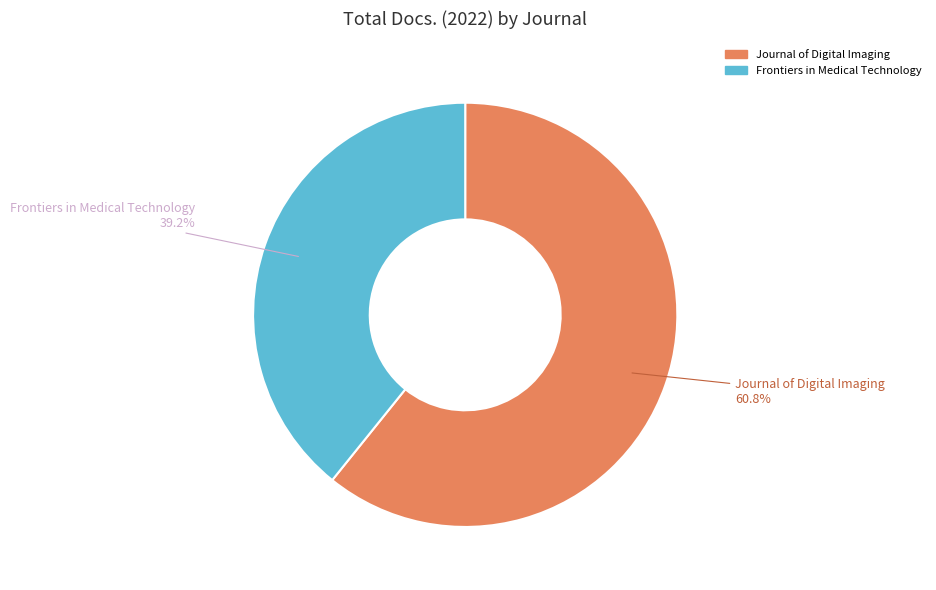

To the nearest percent, what is the difference between the Journal of Digital Imaging and Frontiers in Medical Technology slice percentages?

22%